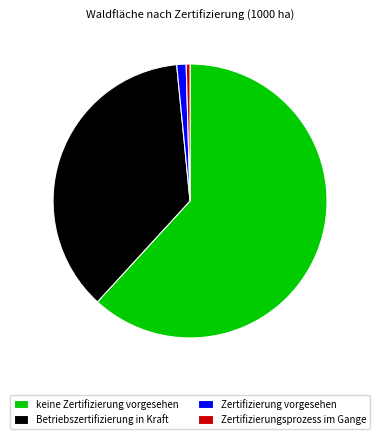

Which has a higher value, keine Zertifizierung vorgesehen or Betriebszertifizierung in Kraft?

keine Zertifizierung vorgesehen